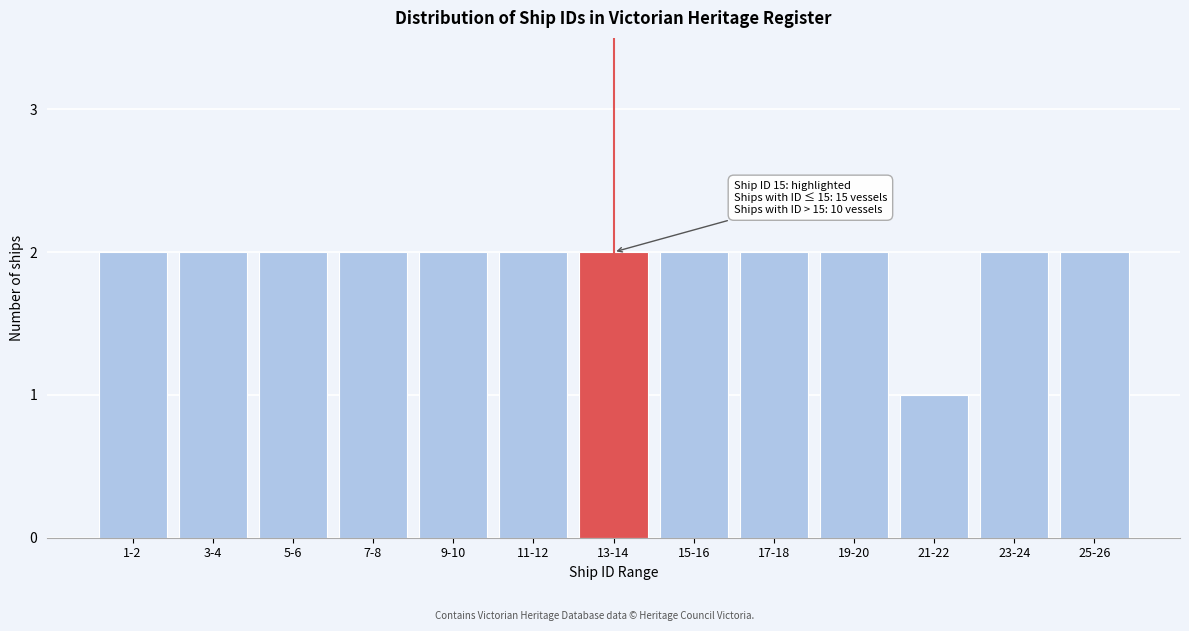

Reading left to right, list all the values displayed in this chart.

2	2	2	2	2	2	2	2	2	2	1	2	2